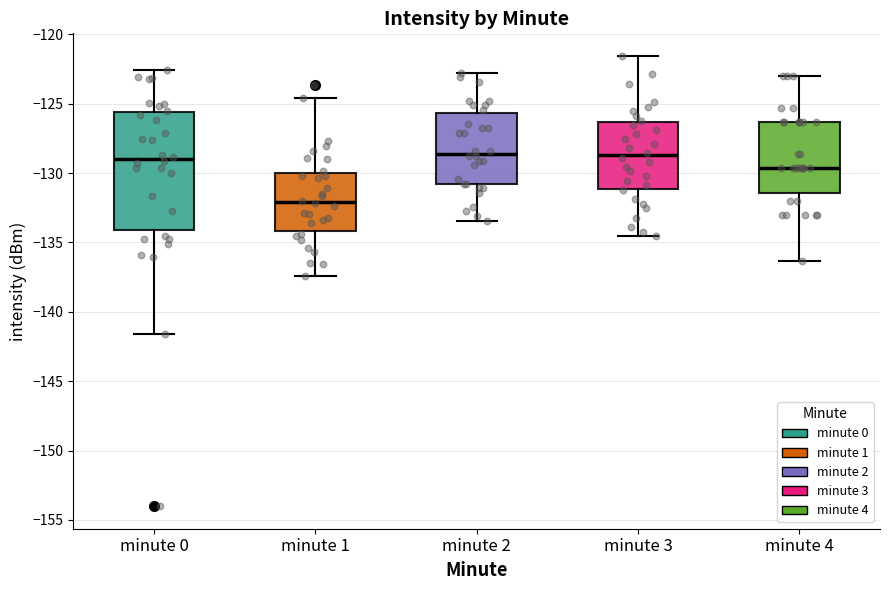

Where is the lower edge of the box for minute 4 on the y-axis? The values are not printed on the chart, so give them approximately, as read against the axis.

-131.5